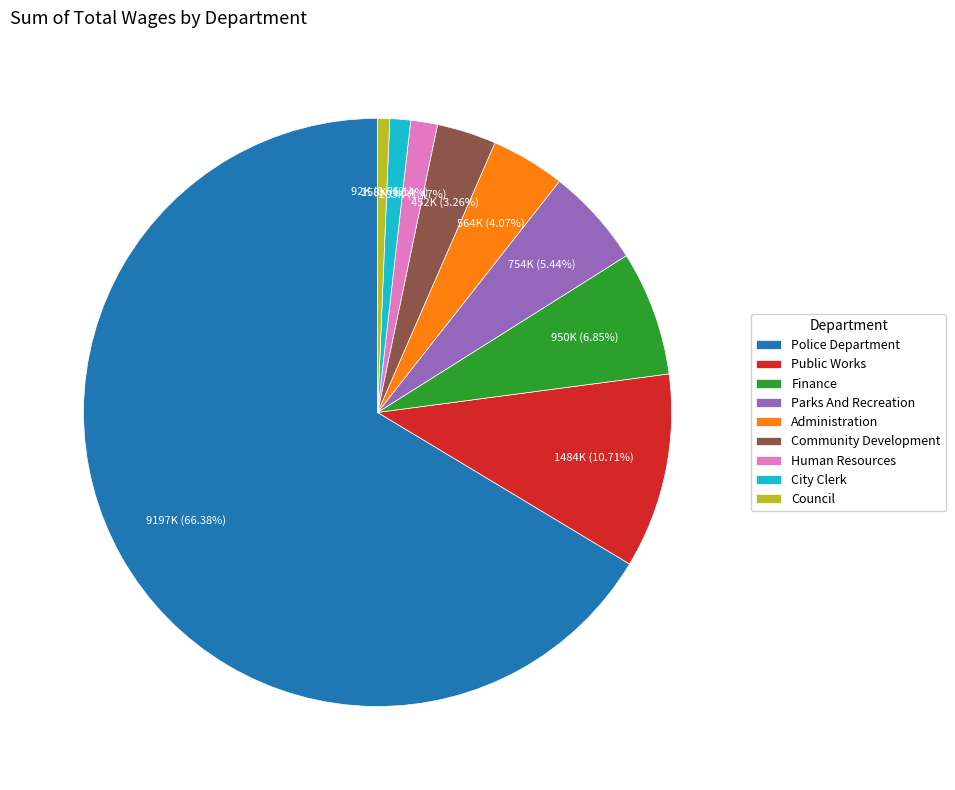

What is the majority slice?

Police Department